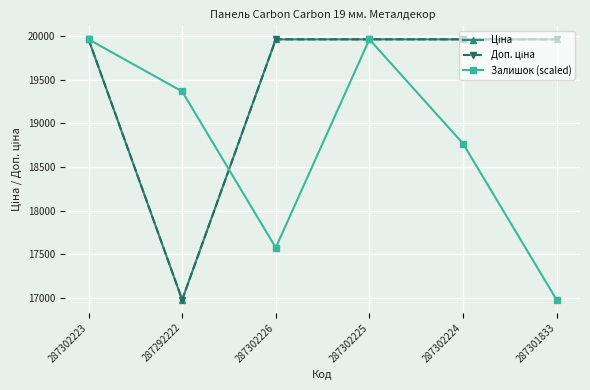

Reading right to left, what are all the values shown in this chart?

Ціна: 19964.2	19964.2	19964.2	19964.2	16976.3	19964.2
Доп. ціна: 19964.2	19964.2	19964.2	19964.2	16976.3	19964.2
Залишок (scaled): 16976.3	18769.0	19964.2	17573.9	19366.6	19964.2